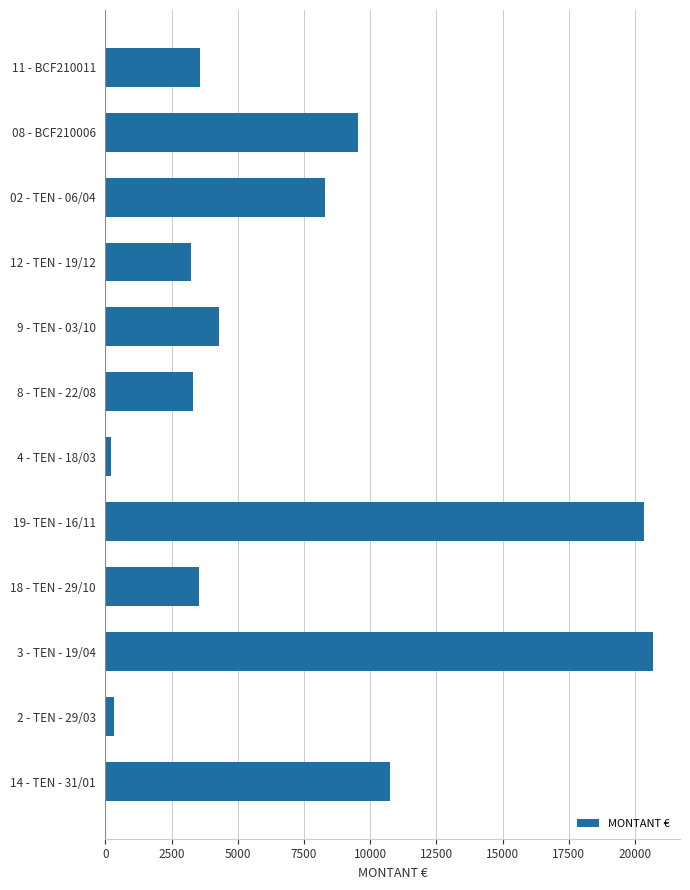

The value at 02 - TEN - 06/04 is 3521.2. True or false?

False